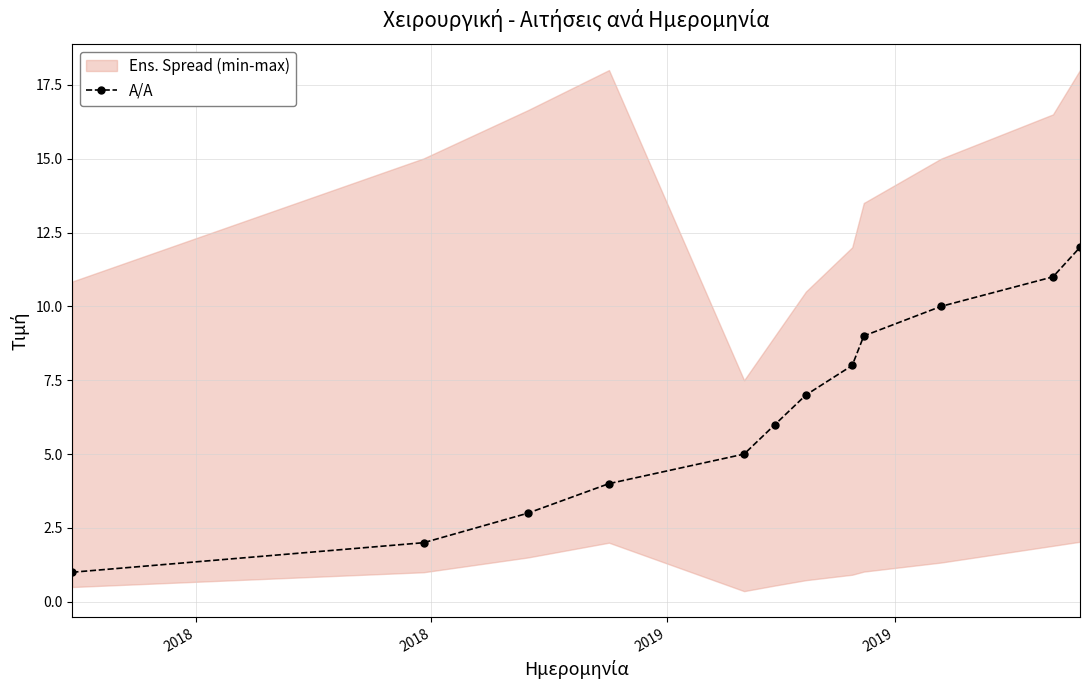

True or false: Α/Α has more than 2 points higher than both neighbors.

False